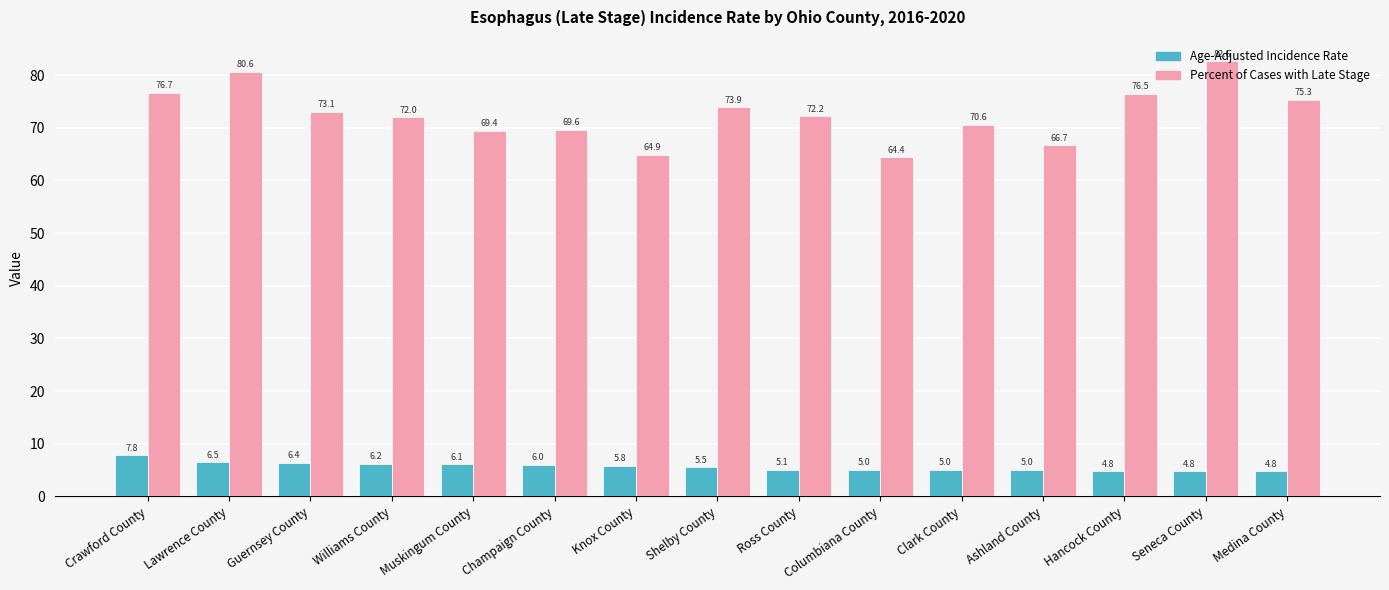

Reading left to right, what are all the values shown in this chart?

Age-Adjusted Incidence Rate: Crawford County=7.8	Lawrence County=6.5	Guernsey County=6.4	Williams County=6.2	Muskingum County=6.1	Champaign County=6.0	Knox County=5.8	Shelby County=5.5	Ross County=5.1	Columbiana County=5.0	Clark County=5.0	Ashland County=5.0	Hancock County=4.8	Seneca County=4.8	Medina County=4.8
Percent of Cases with Late Stage: Crawford County=76.7	Lawrence County=80.6	Guernsey County=73.1	Williams County=72.0	Muskingum County=69.4	Champaign County=69.6	Knox County=64.9	Shelby County=73.9	Ross County=72.2	Columbiana County=64.4	Clark County=70.6	Ashland County=66.7	Hancock County=76.5	Seneca County=82.6	Medina County=75.3